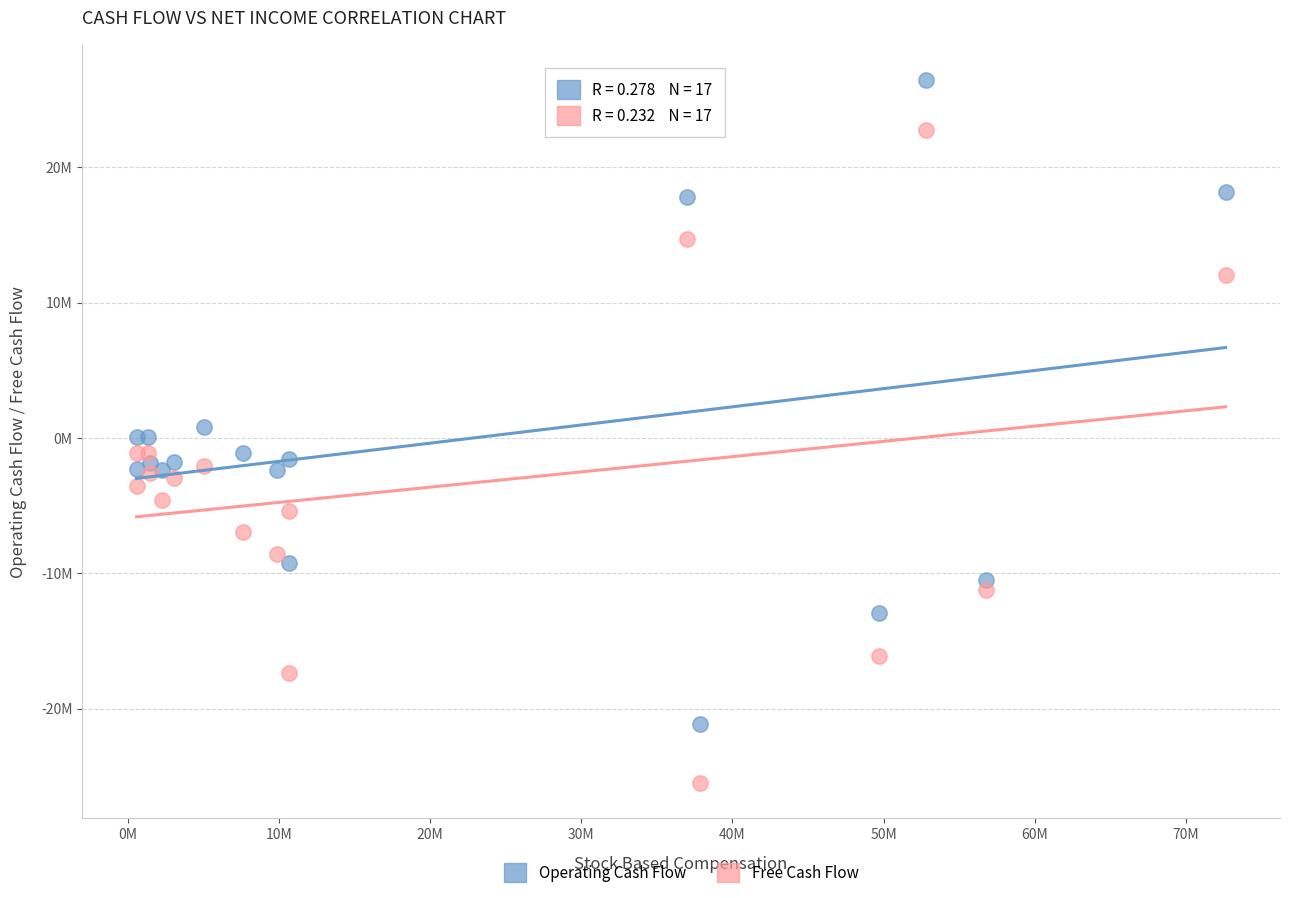

Which series contains the lowest Y value?

Free Cash Flow